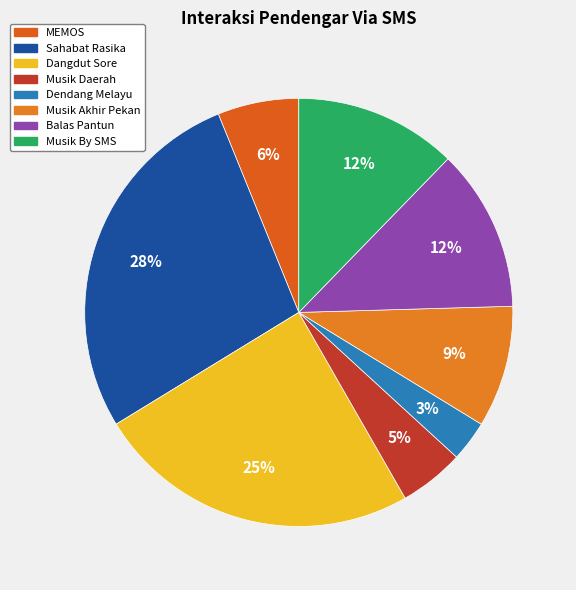

True or false: Dangdut Sore accounts for 25% of the total.

True